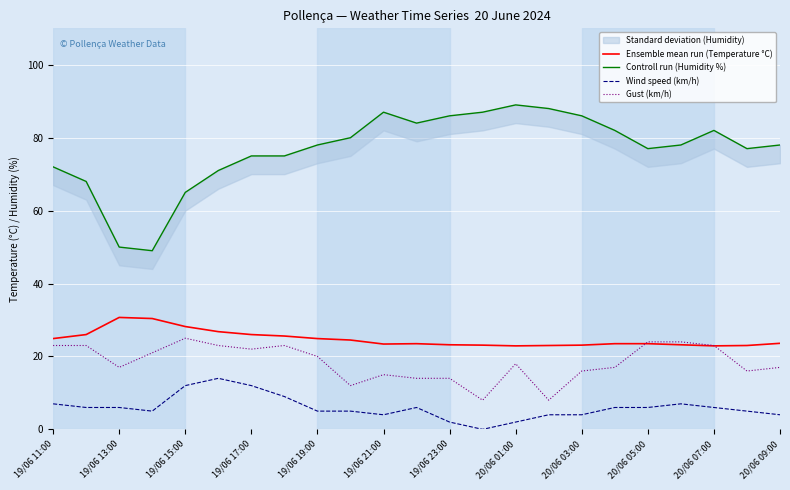

What is the highest value of the Wind speed (km/h) series?

14.0